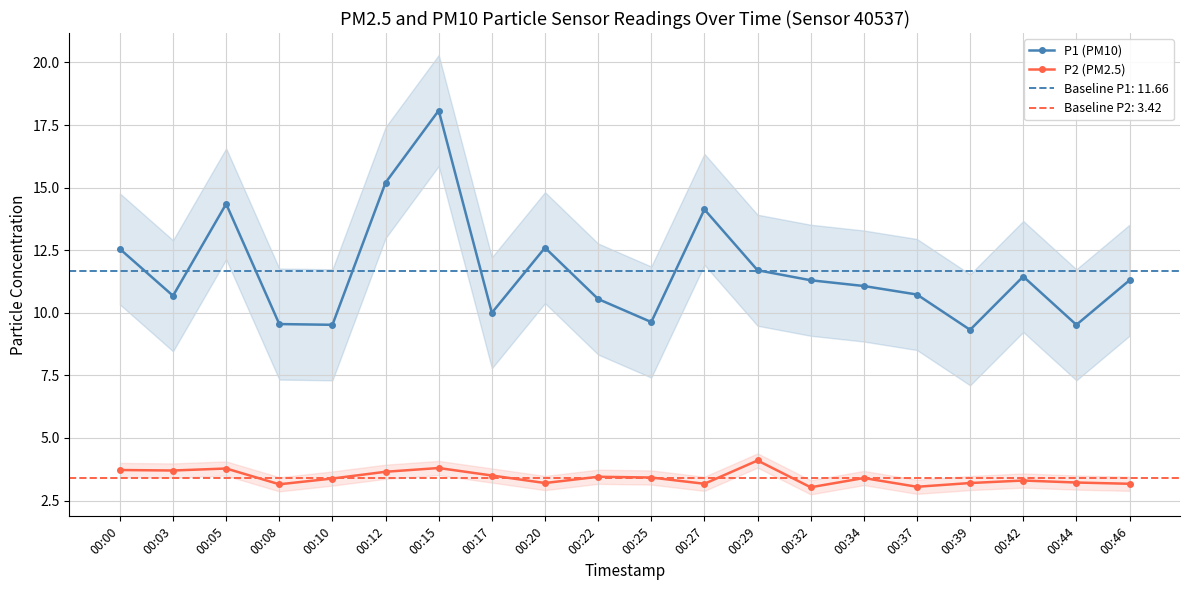

Reading left to right, list all the values displayed in this chart.

P1 (PM10): 12.6	10.7	14.3	9.6	9.5	15.2	18.1	10.0	12.6	10.6	9.6	14.1	11.7	11.3	11.1	10.7	9.3	11.4	9.5	11.3
P2 (PM2.5): 3.7	3.7	3.8	3.1	3.4	3.6	3.8	3.5	3.2	3.5	3.4	3.2	4.1	3.0	3.4	3.0	3.2	3.3	3.2	3.2